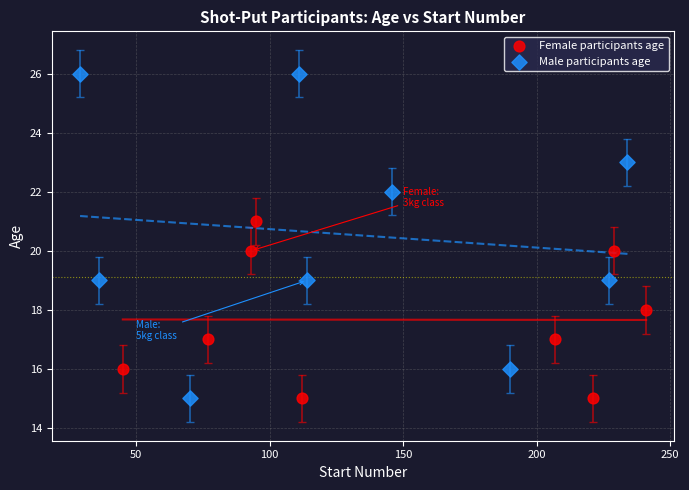

Which series has the largest Y range (max minus min)?

Male participants age